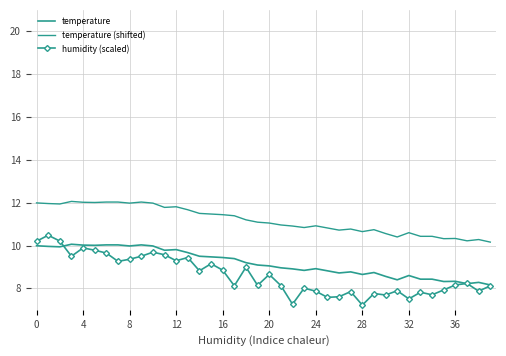

After their last crossing, which series has the higher values: temperature or humidity (scaled)?

temperature